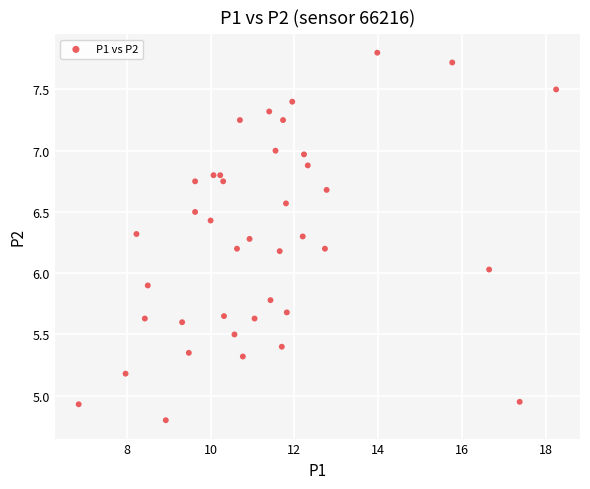

What is the range of X values (max minus min)?

11.4